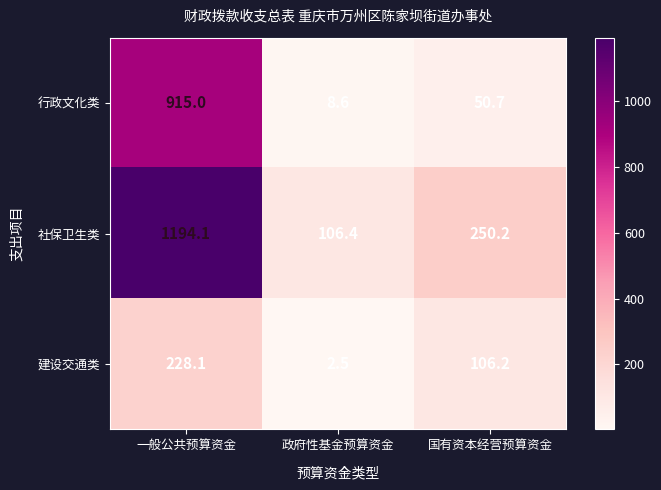

What is the average value of the 行政文化类 series?

324.8